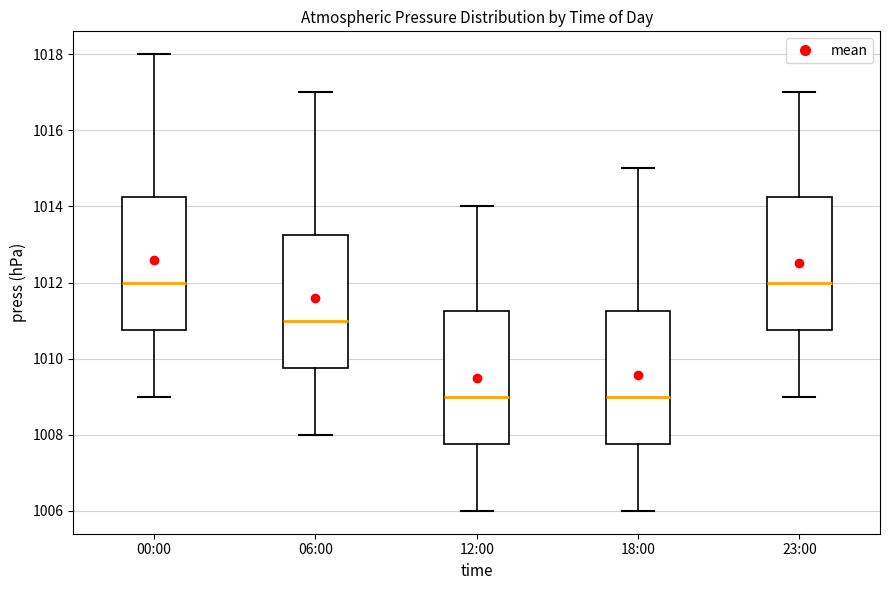

Where is the upper edge of the box for 00:00 on the y-axis? The values are not printed on the chart, so give them approximately, as read against the axis.

1014.2